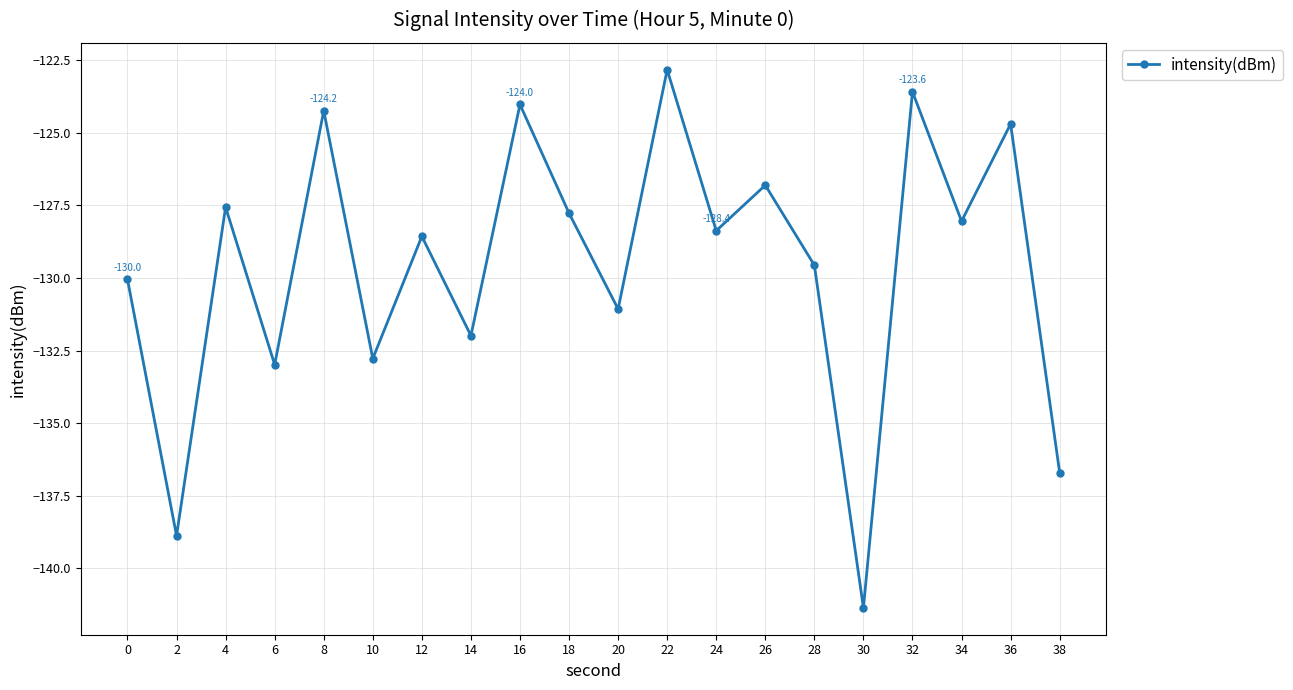

True or false: the data shows -129.6 at 28.

True